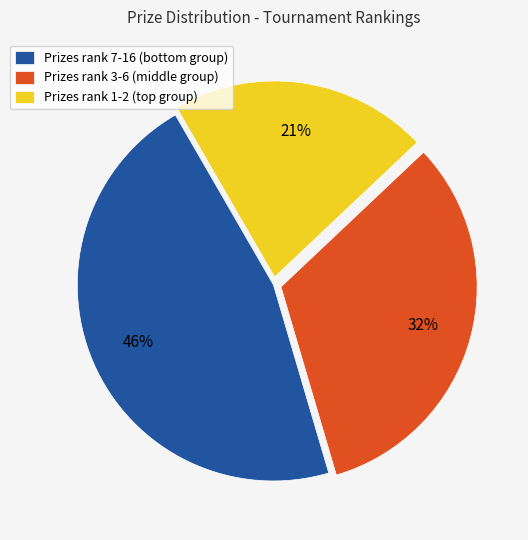

Does Prizes rank 3-6 (middle group) account for over 50% of the chart?

No